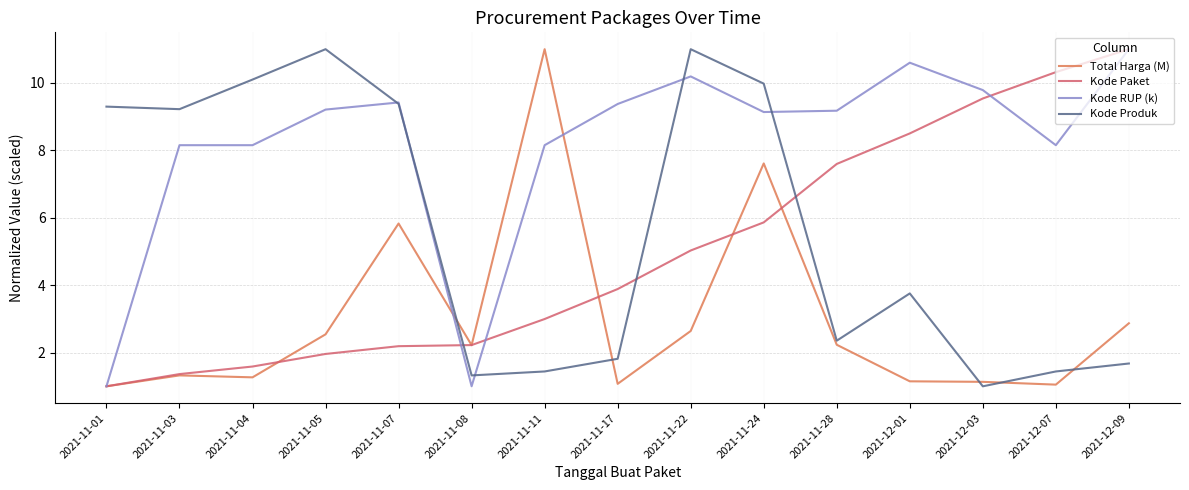

What position from the right is 2021-12-03?

3